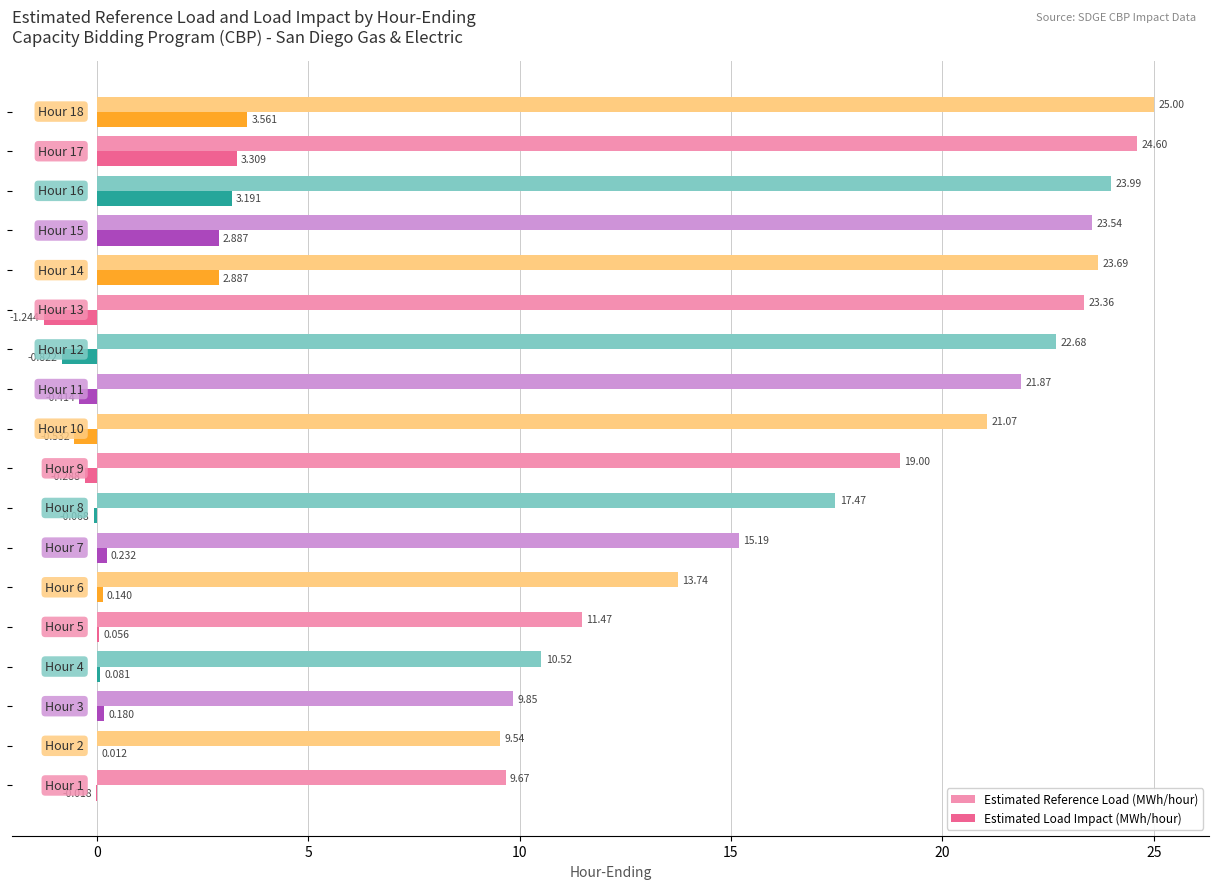

Which series has the largest total across all categories?

Estimated Reference Load (MWh/hour)